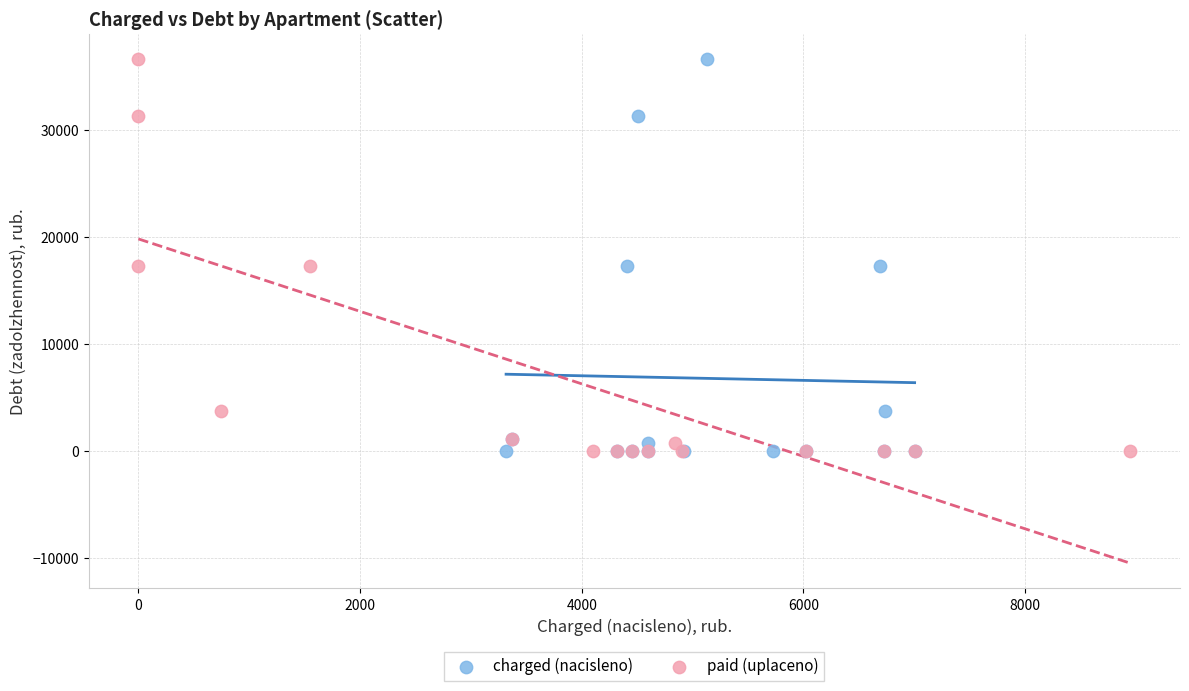

What are all the series names shown in the legend?

charged (nacisleno), paid (uplaceno)